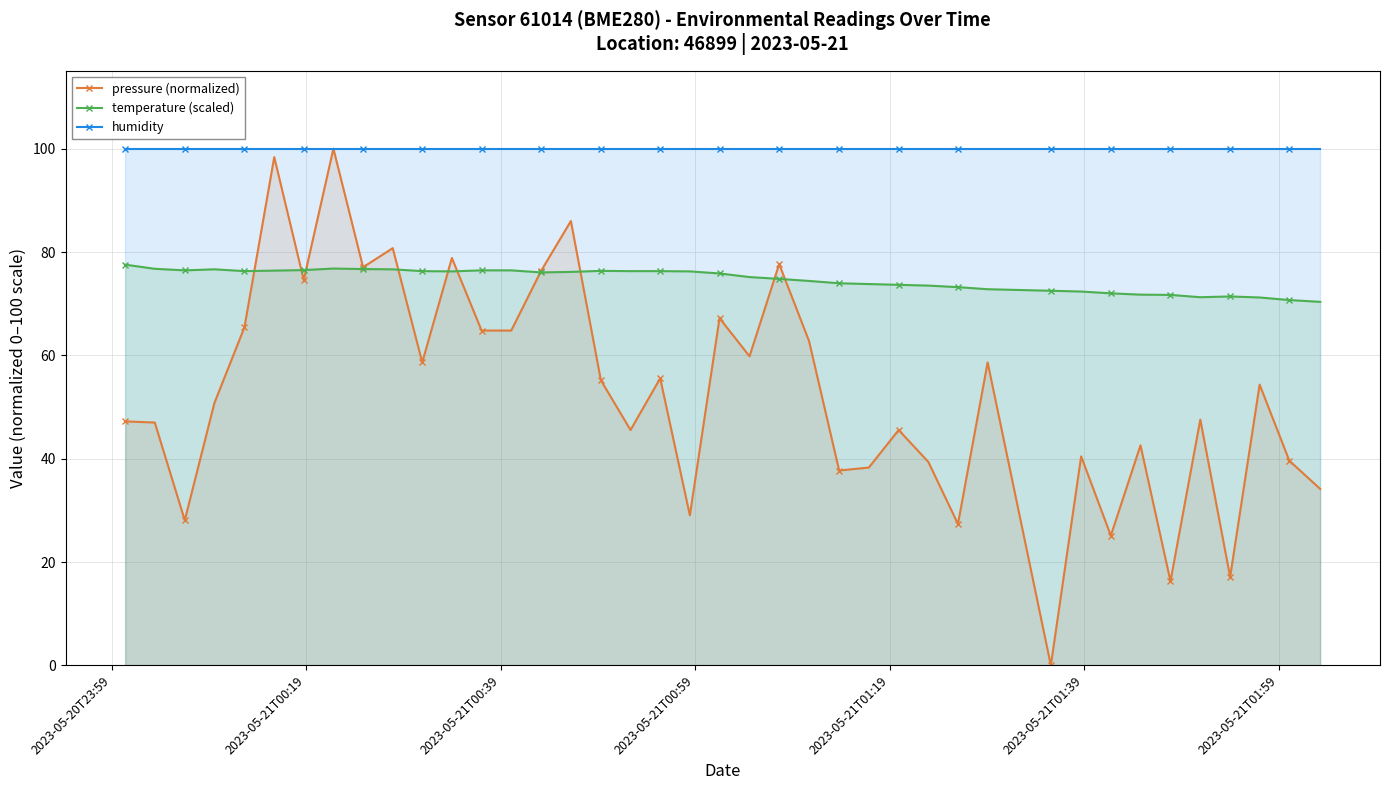

What is the value of the humidity point at the 17th from the left?

100.0